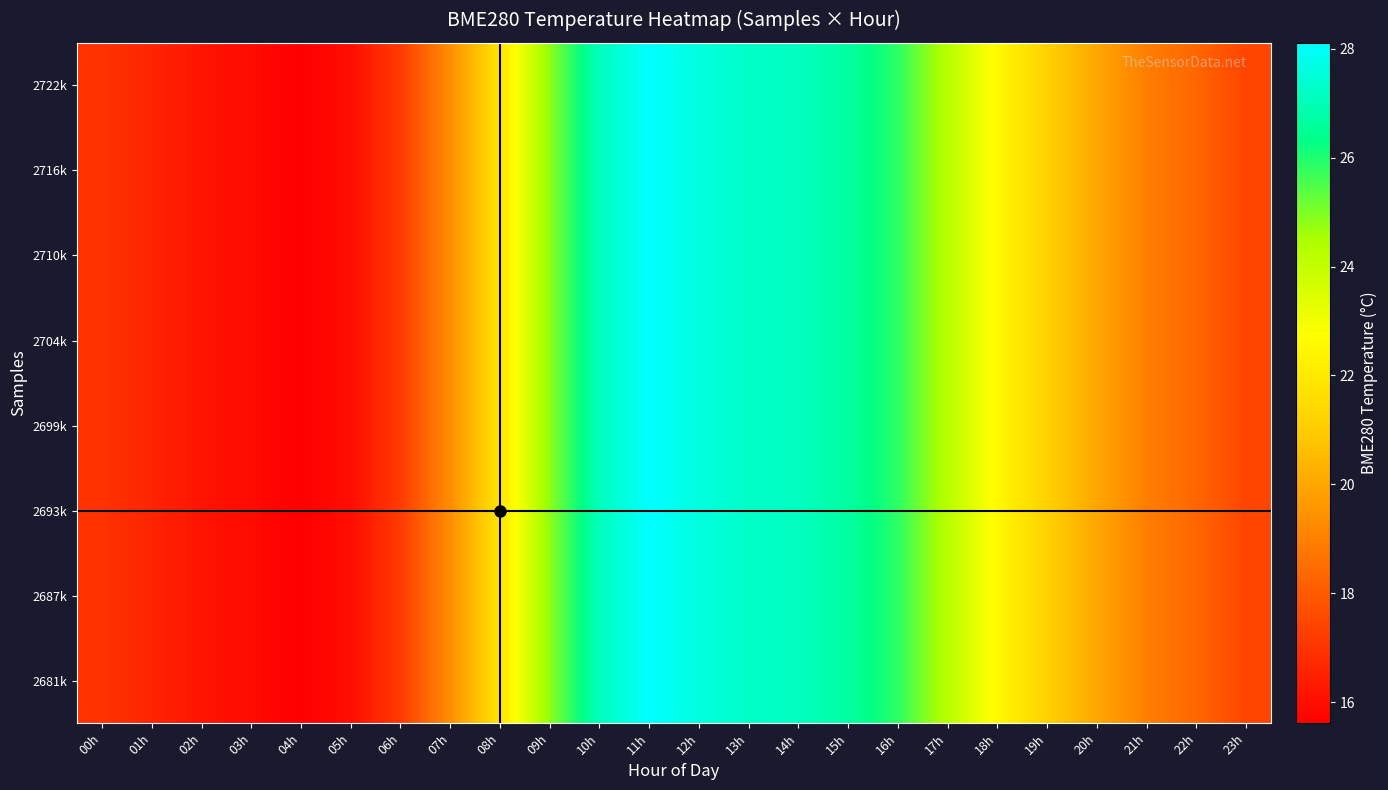

How many data points does each series have?

24